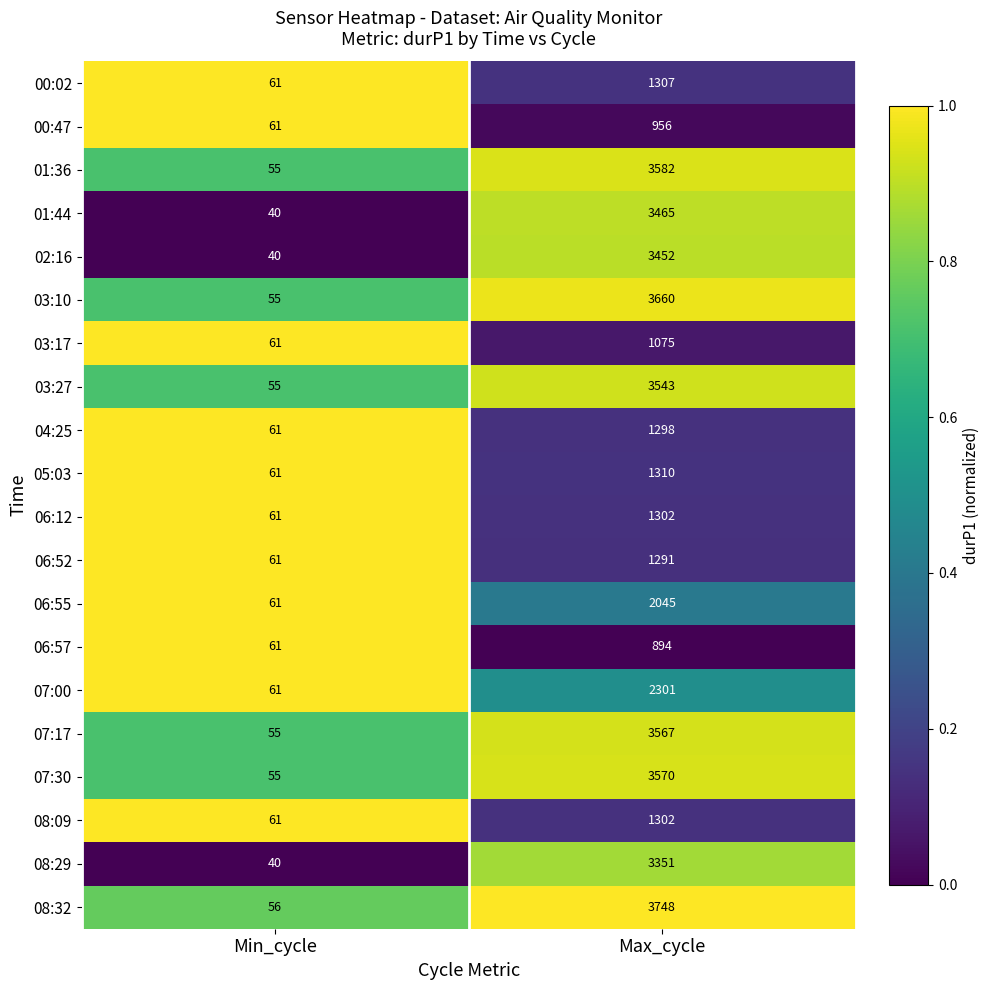

Which category has the lowest value in the 06:55 series?

Min_cycle